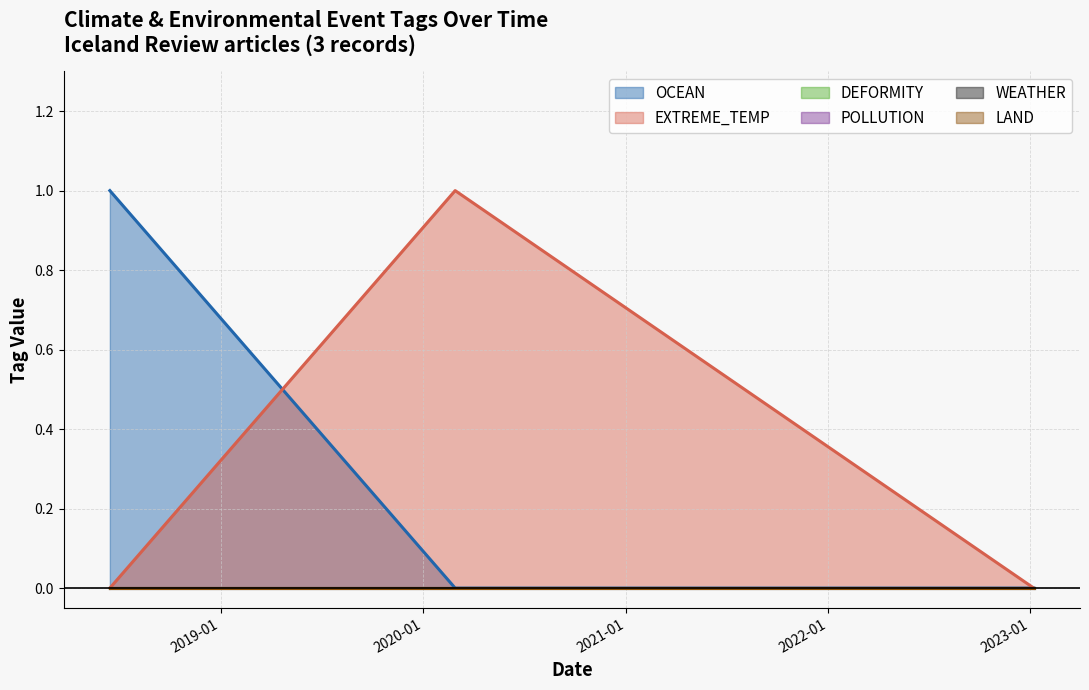

How many EXTREME_TEMP values are between 0 and 1?

3